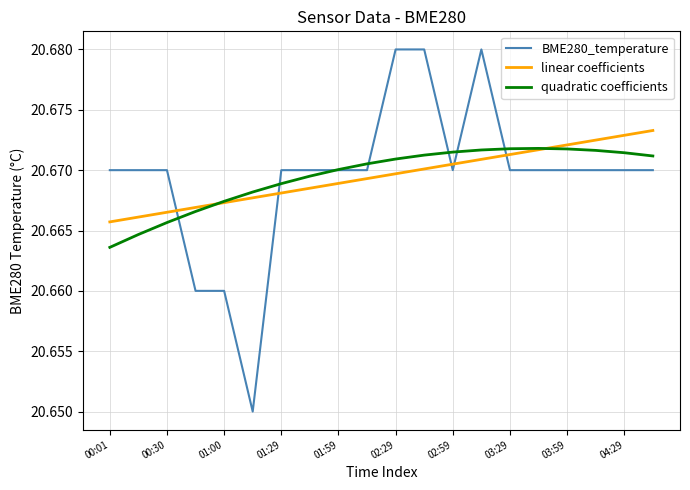

True or false: linear coefficients and BME280_temperature cross at least once.

True